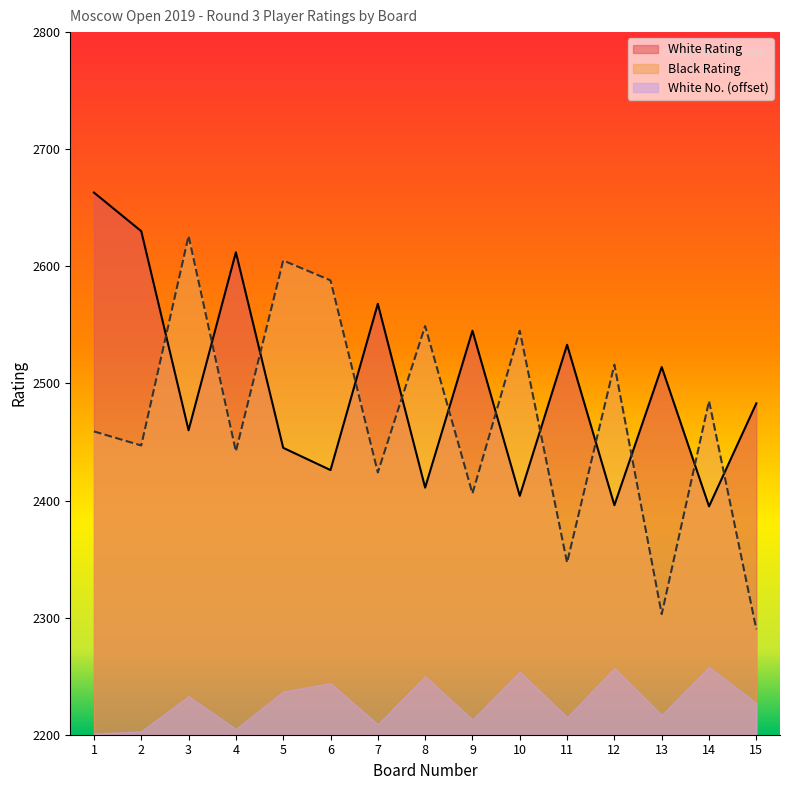

What is the spread (max minus min) of values at 2?

427